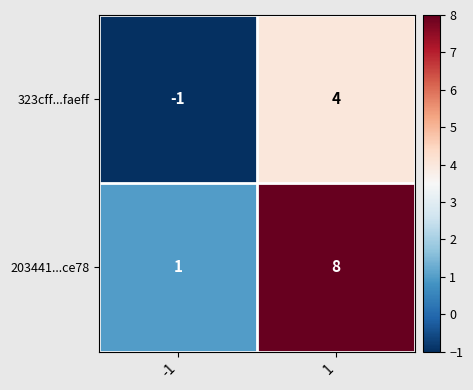

The value of 203441...ce78 at 1 is 8. True or false?

True